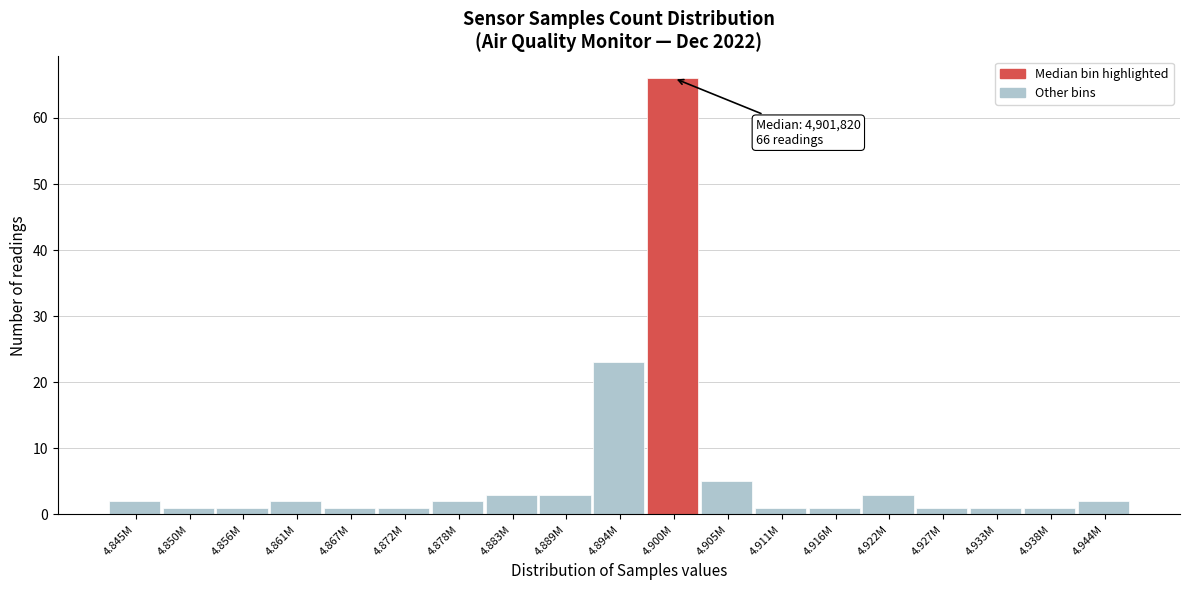

Reading right to left, list all the values displayed in this chart.

2	1	1	1	3	1	1	5	66	23	3	3	2	1	1	2	1	1	2